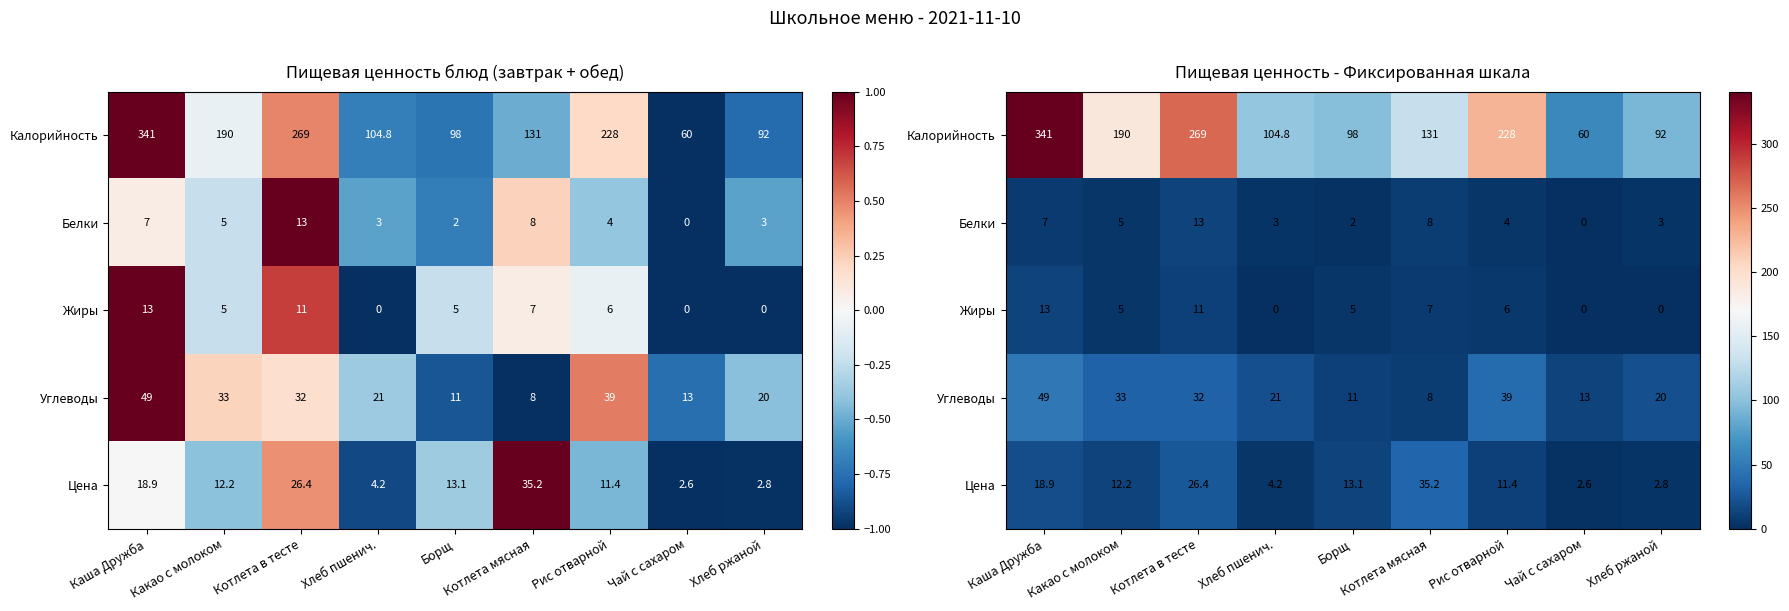

How many values in Белки are above zero?

8